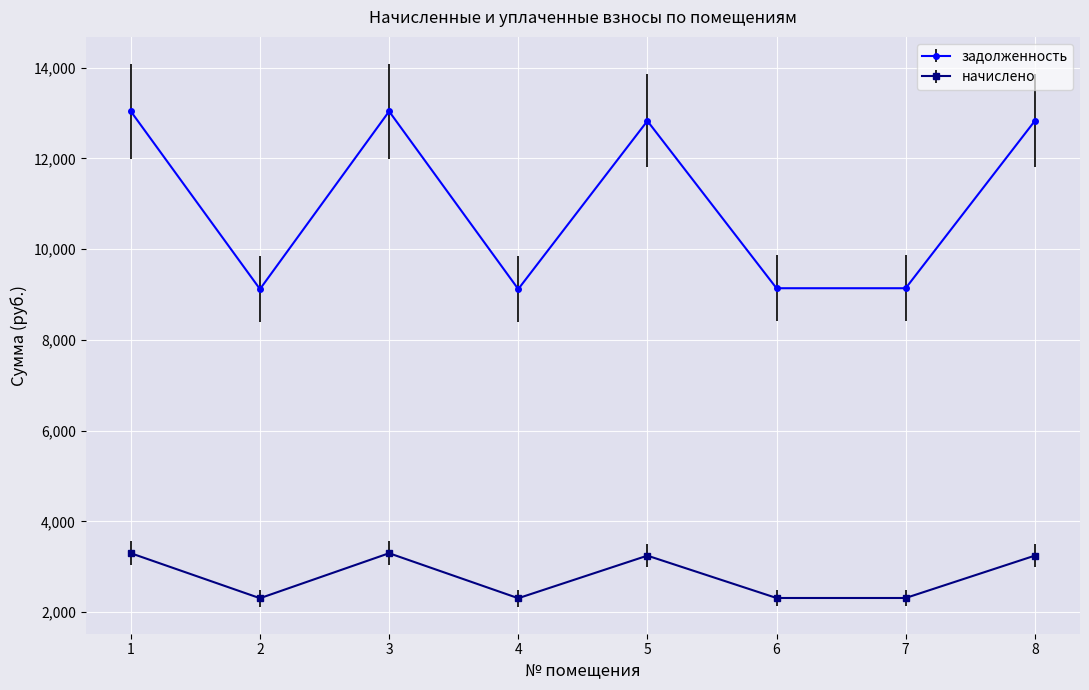

What is the spread (max minus min) of values at 3?

9736.9